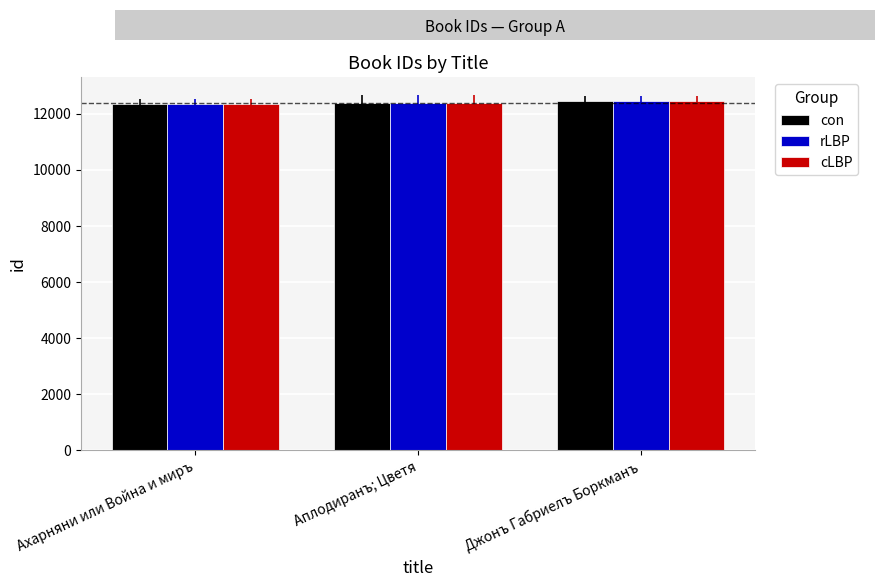

Is it true that cLBP equals 12342 at Ахарняни или Война и миръ?

True